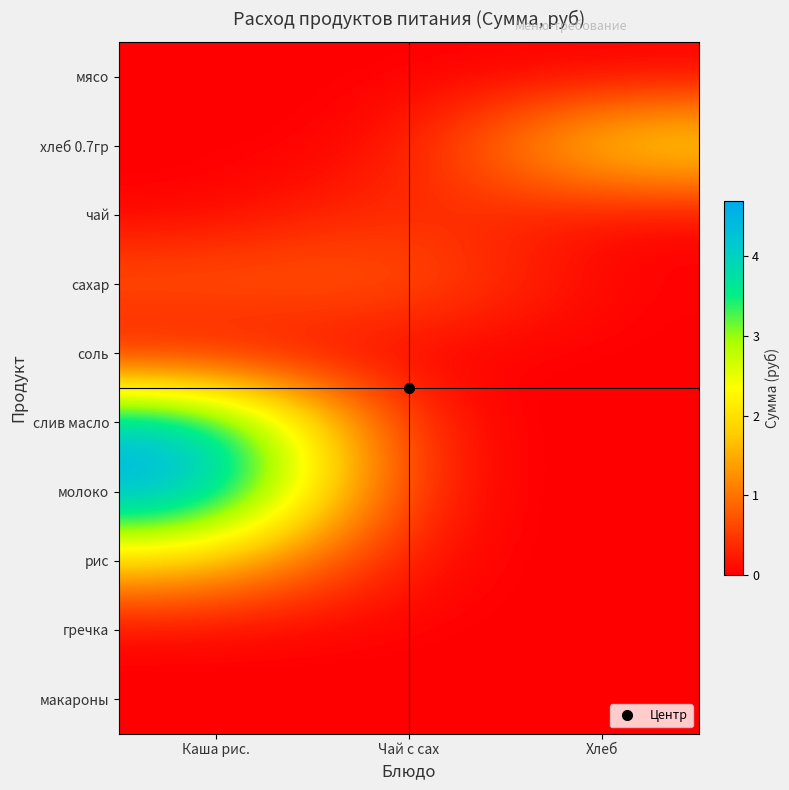

Between Каша рис. and Хлеб, which series saw the biggest shift?

молоко